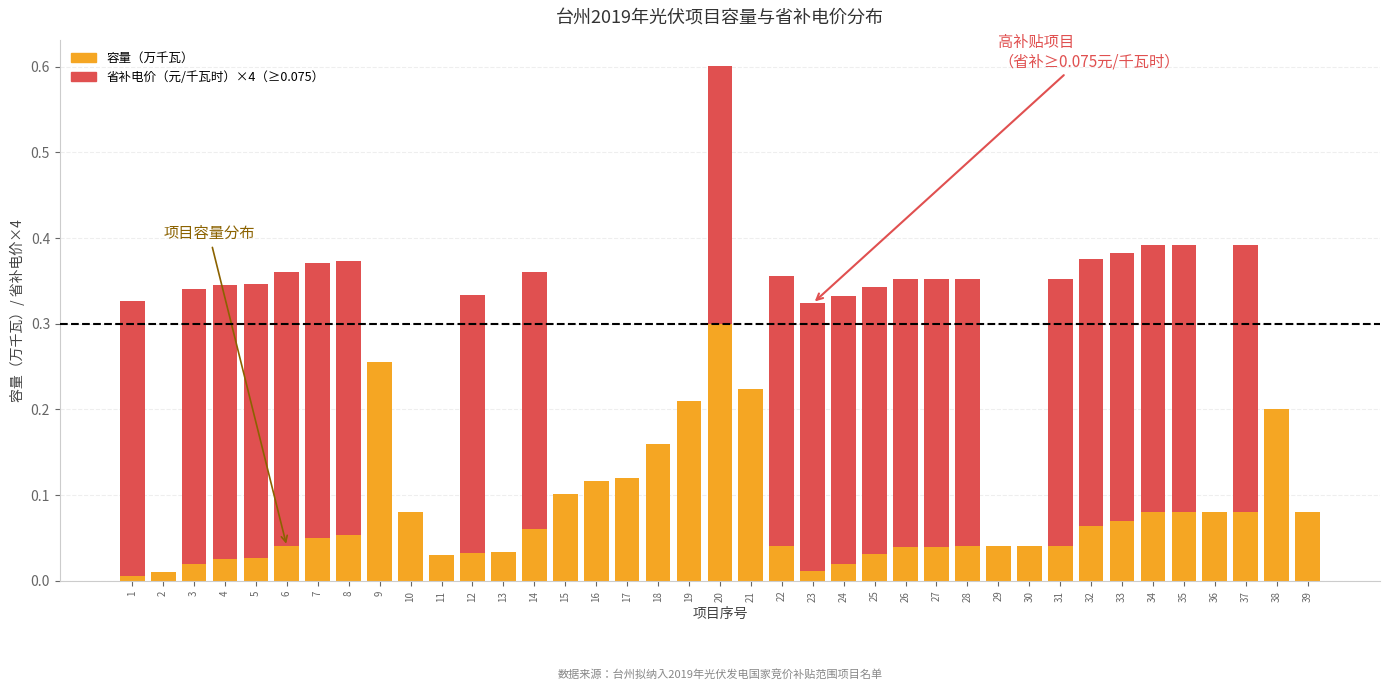

At which category is the sum across all series the highest?

20